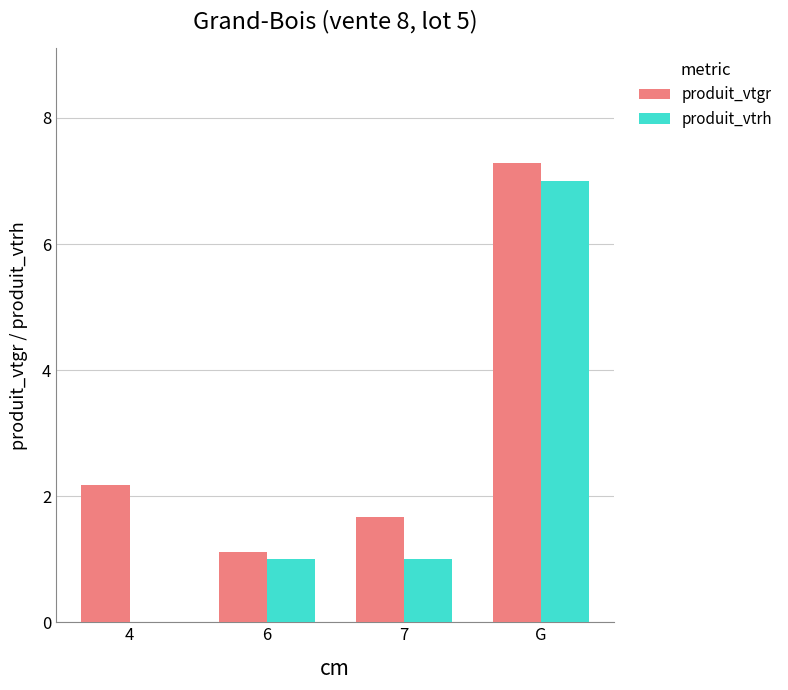

What is the sum of the produit_vtgr values at 7 and 6?

2.8